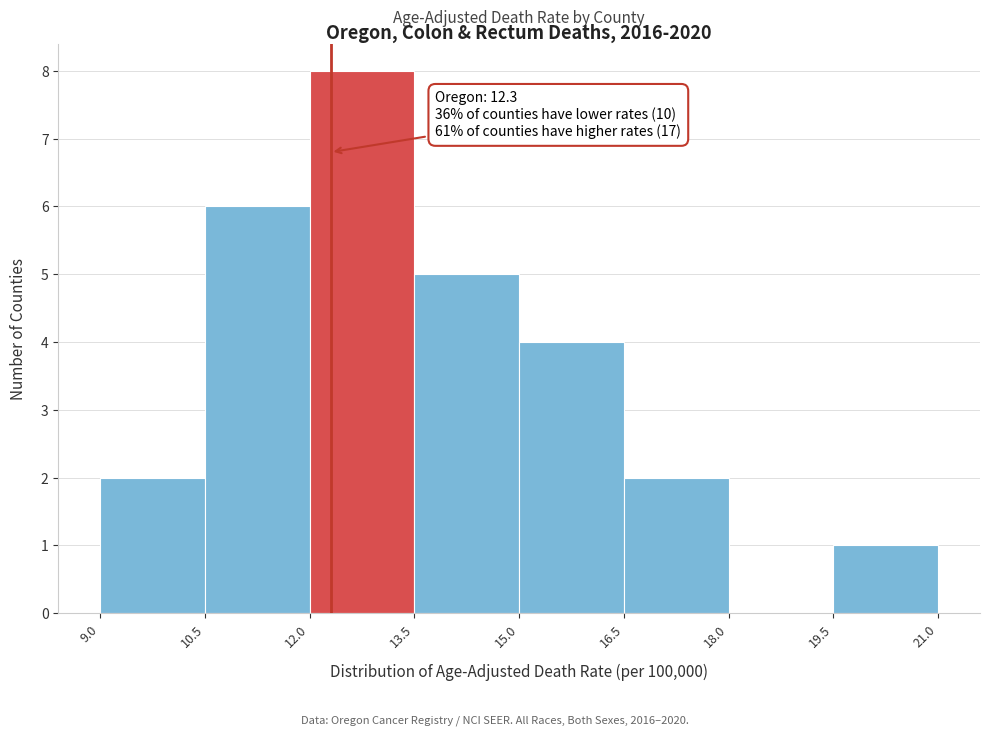

Which range on the x-axis has the tallest bar?

12.0 to 13.5